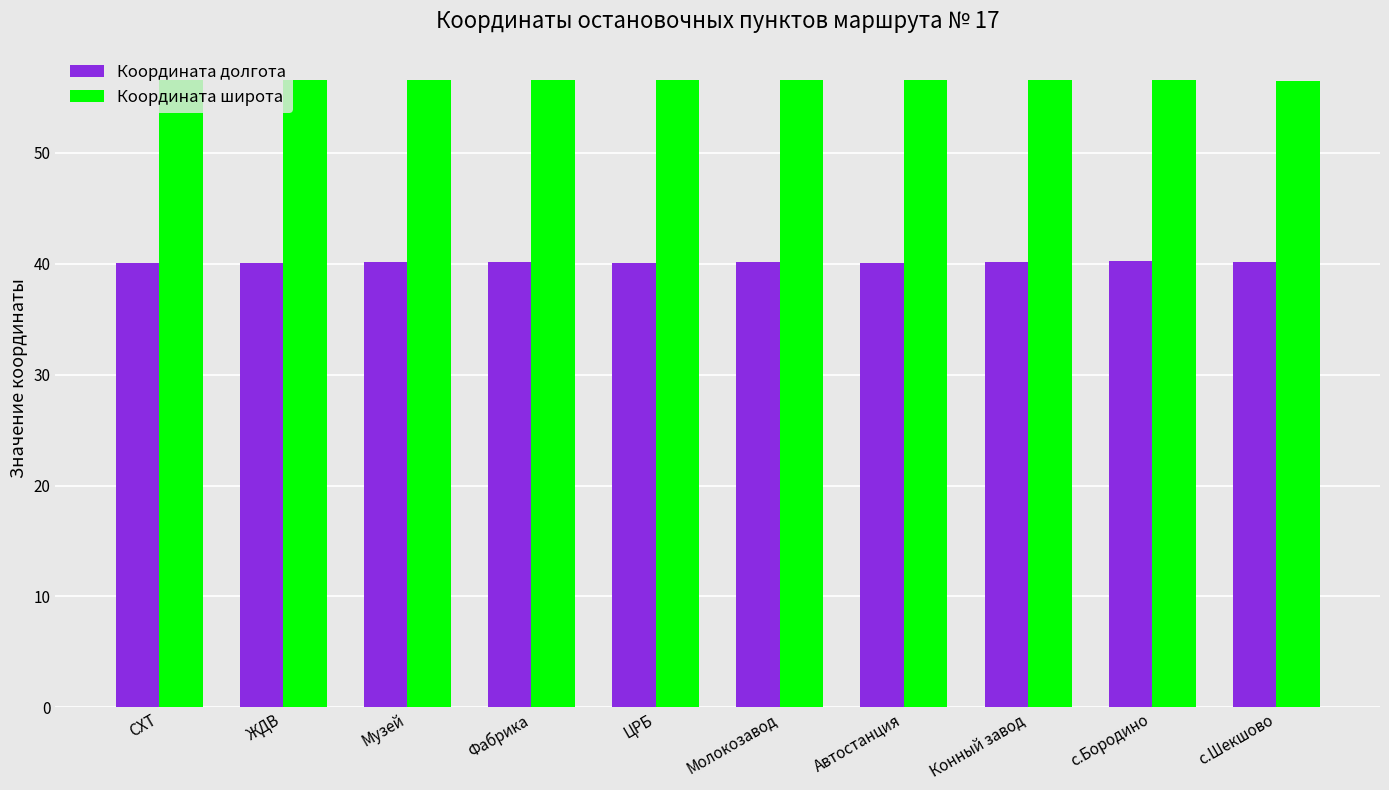

What is the value of the Координата широта bar at the 3rd from the left?

56.6